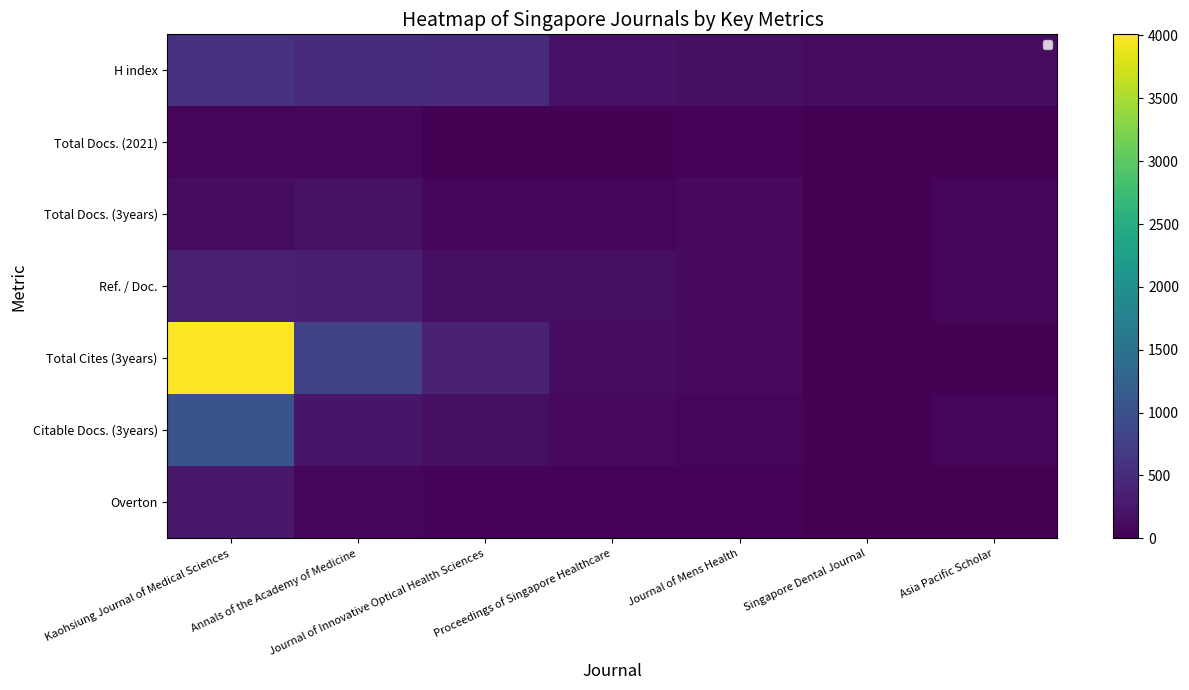

How many values in the Total Cites (3years) series are below 135?

3